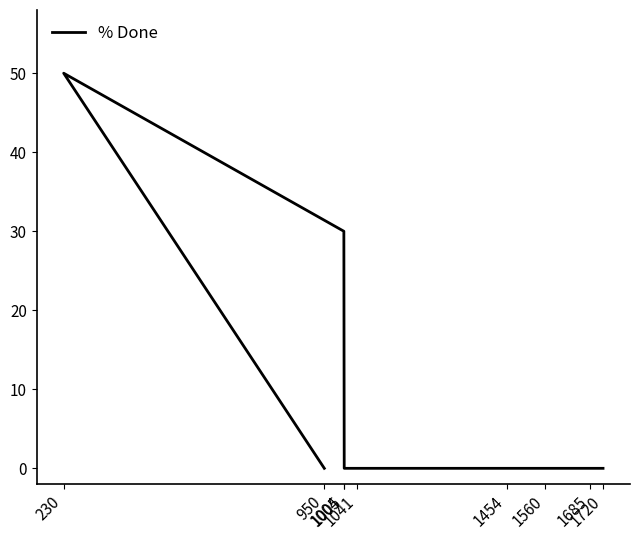

Reading left to right, list all the values displayed in this chart.

0	50	30	0	0	0	0	0	0